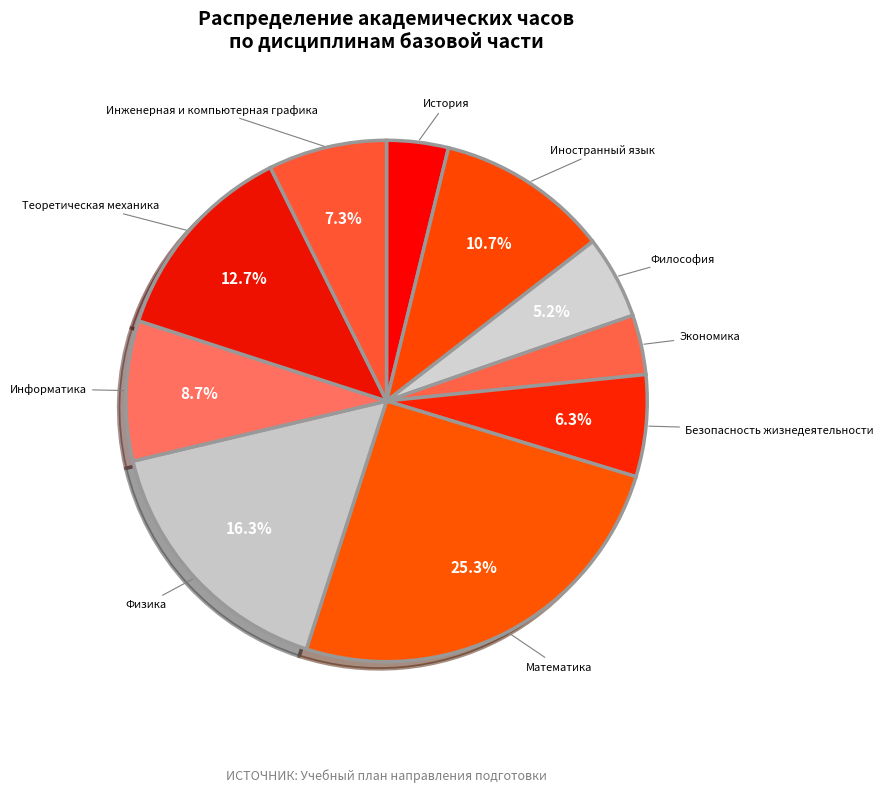

The Экономика slice represents 4% of the pie. True or false?

True